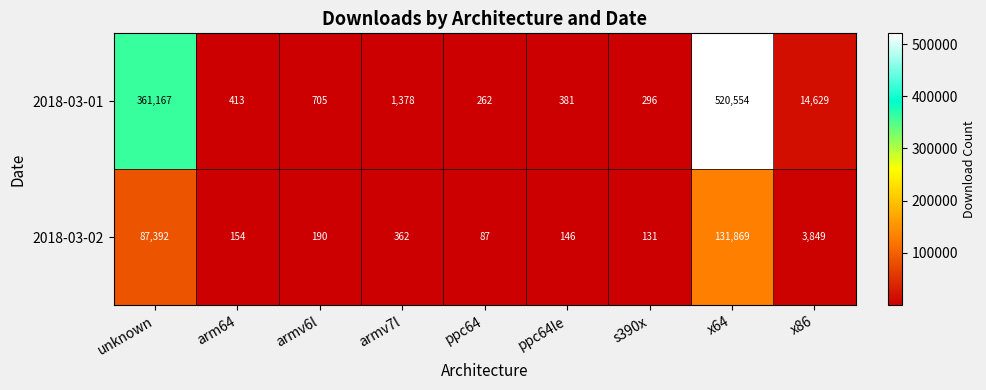

At which category is the sum across all series the highest?

x64